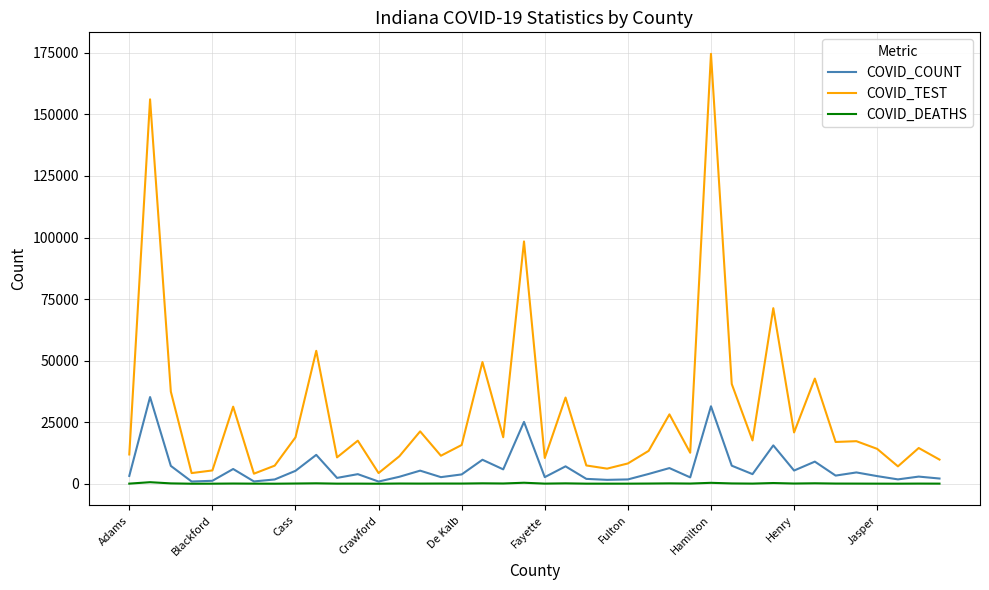

True or false: COVID_COUNT and COVID_TEST intersect in this chart.

False